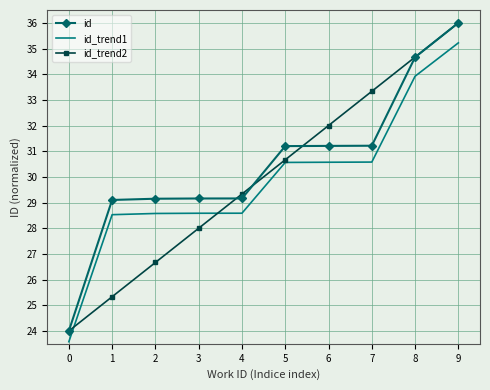

List the series in order of their overall mean, highest first.

id, id_trend2, id_trend1